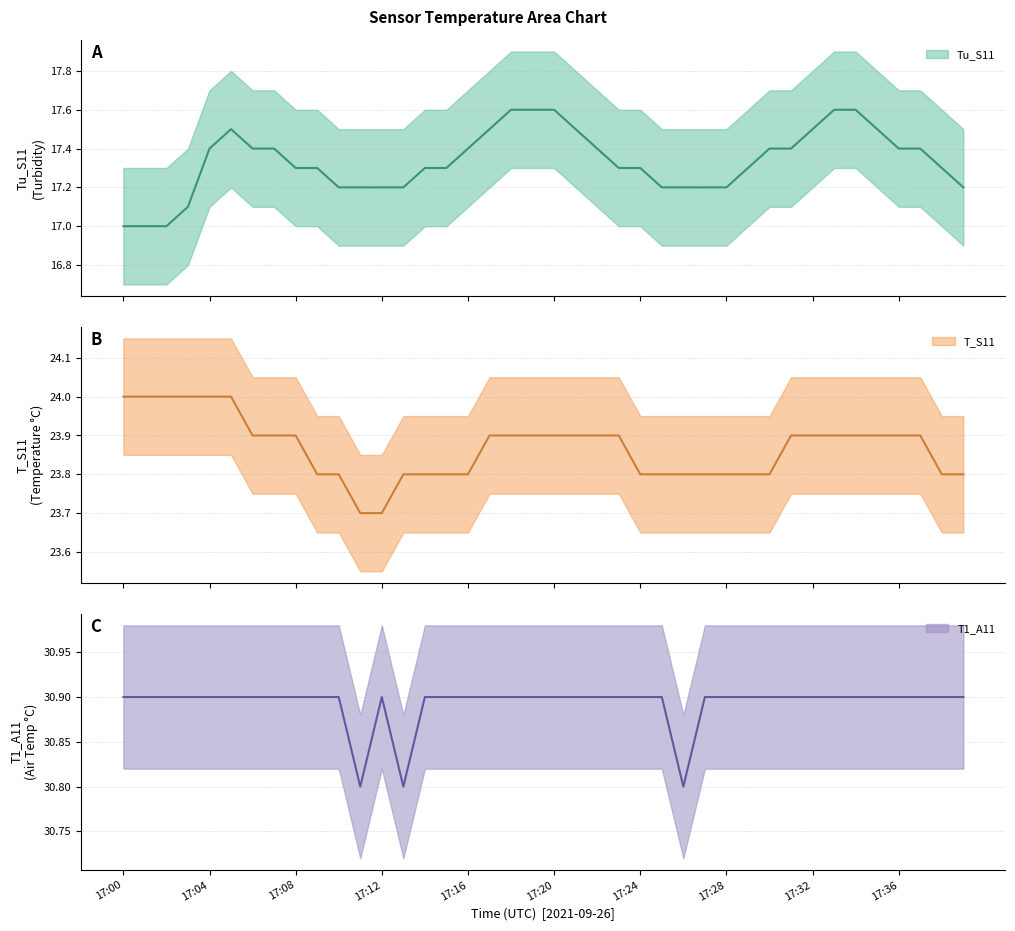

Which series changed the most between 17:07 and 17:37?

Tu_S11